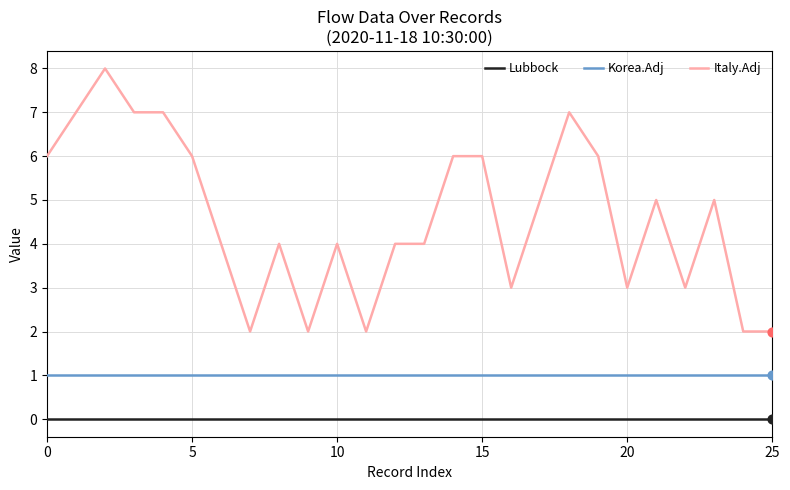

Which series has the largest total across all categories?

Italy.Adj